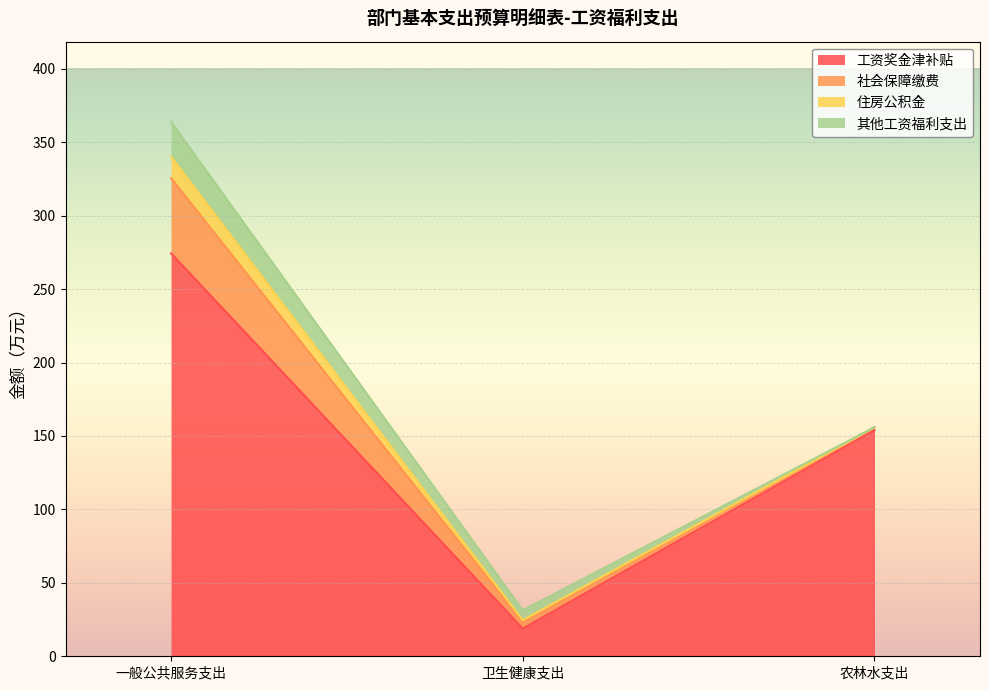

Count the number of data series in this chart.

4